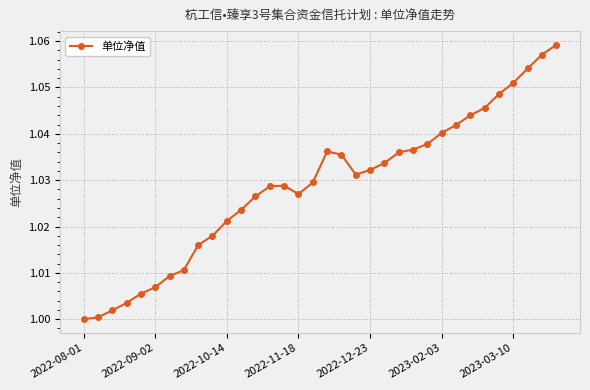

How many lines are shown in the chart?

1